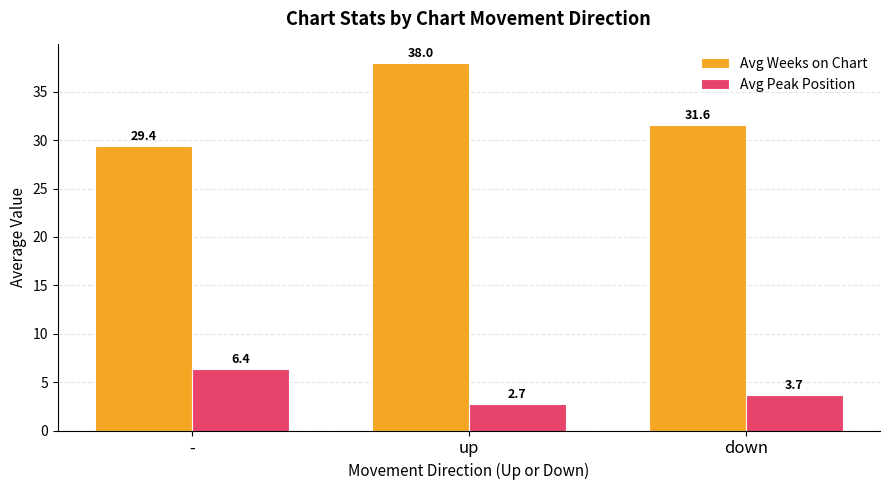

How many categories are shown in the chart?

3